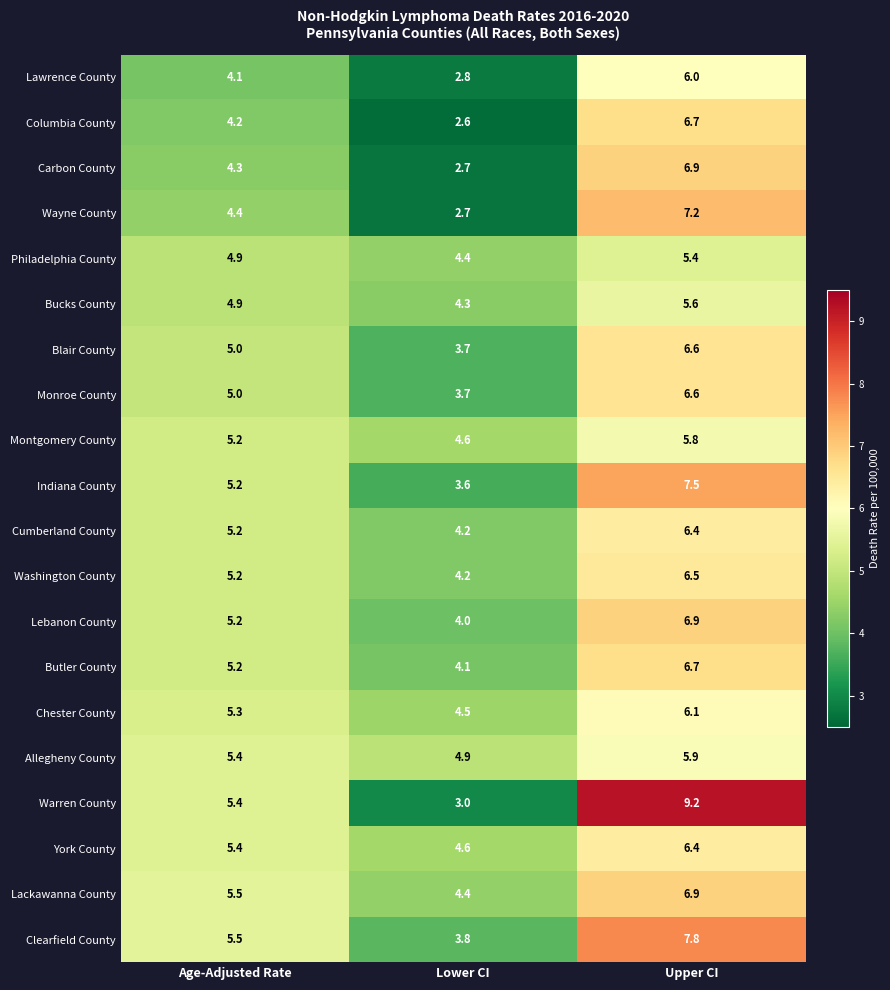

At which label is Montgomery County closest to 5?

Age-Adjusted Rate